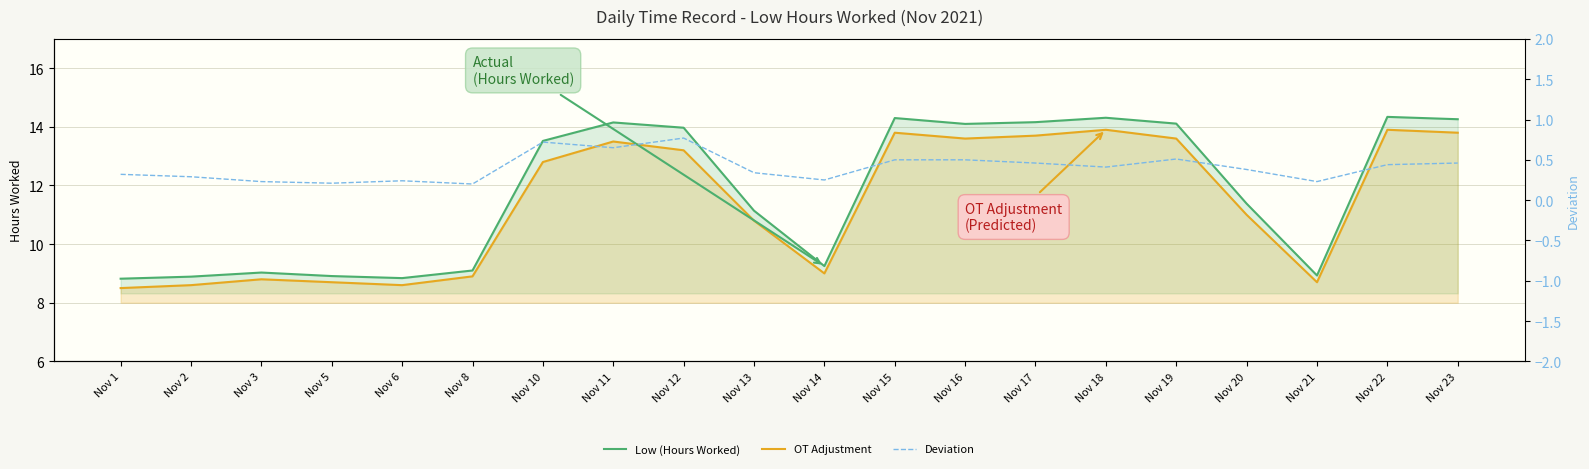

List the series in order of their peak value, highest first.

Low (Hours Worked), OT Adjustment, Deviation